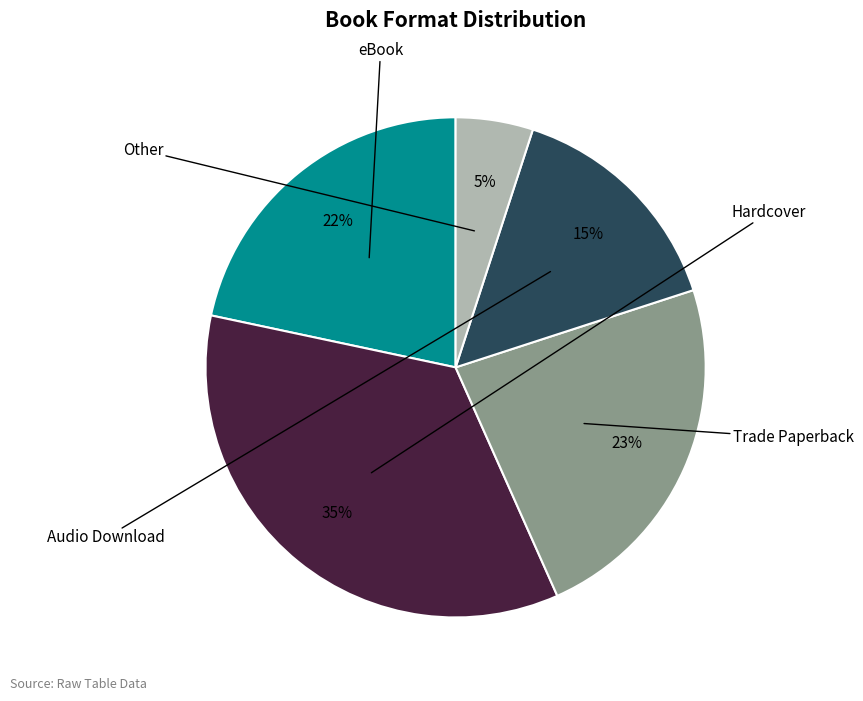

Approximately how many times larger is the value at Hardcover compared to Trade Paperback?

1.5